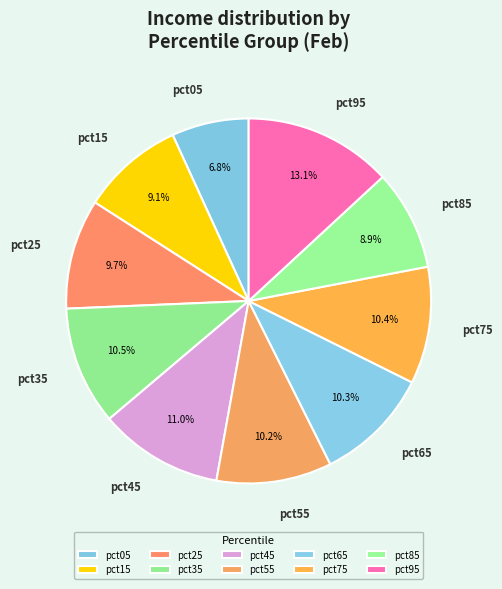

Count the number of slices in the pie.

10